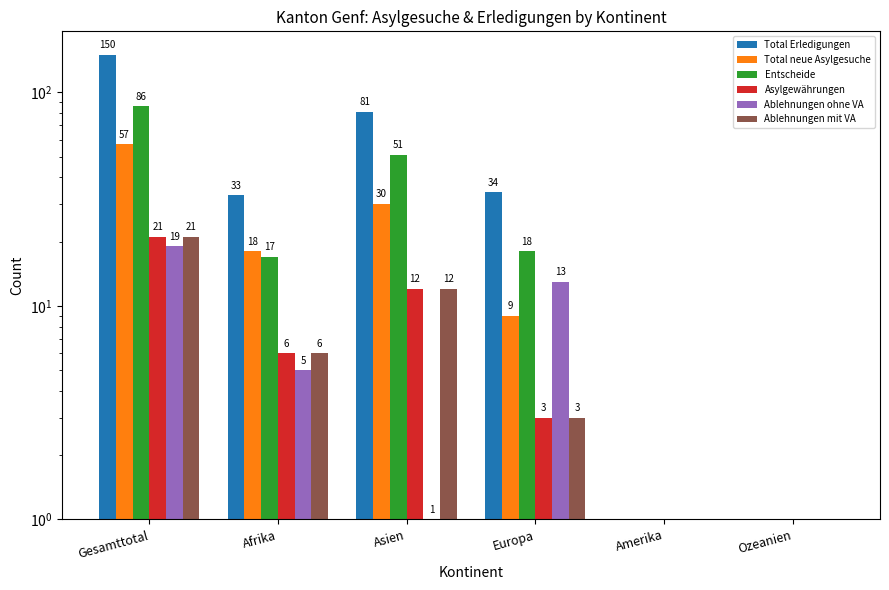

Which series has the widest spread of values?

Total Erledigungen